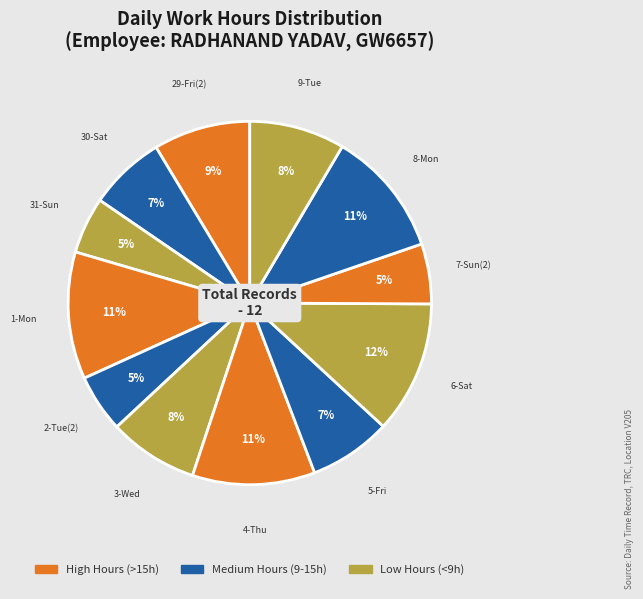

Is there a majority slice in this chart?

No